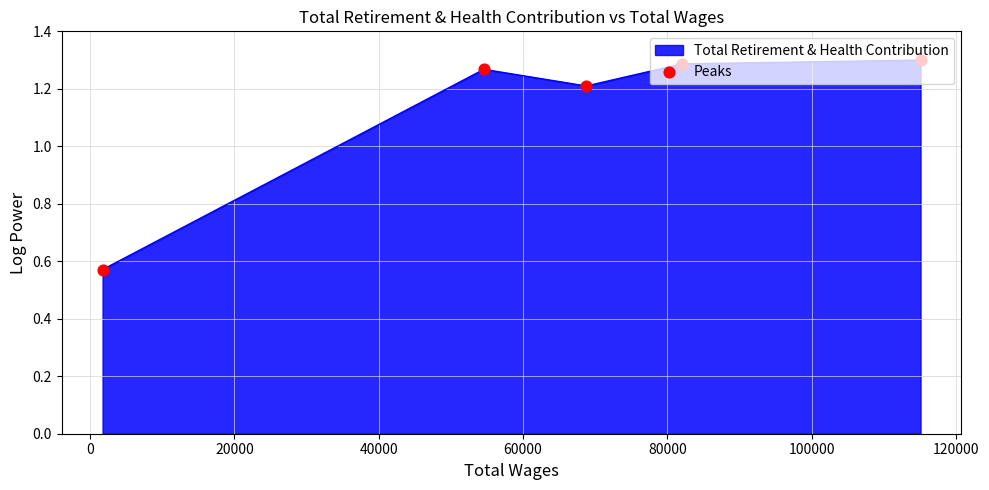

How many values are between 1 and 2?

4